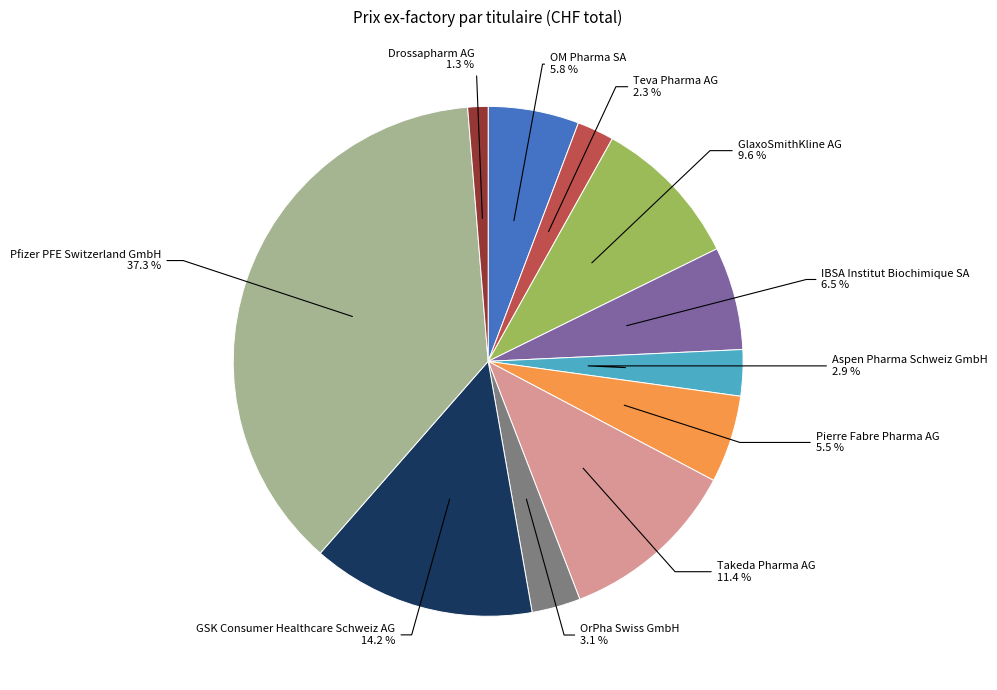

Which slice is the smallest?

Drossapharm AG